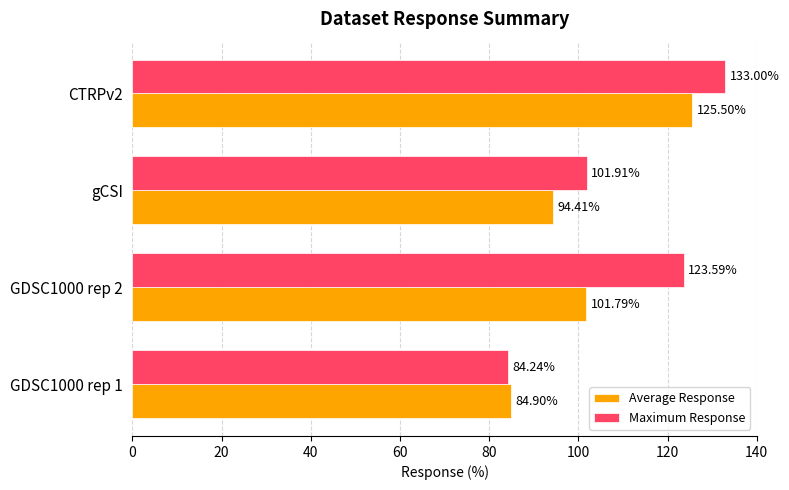

Rank the series by their average value, from highest to lowest.

Maximum Response, Average Response